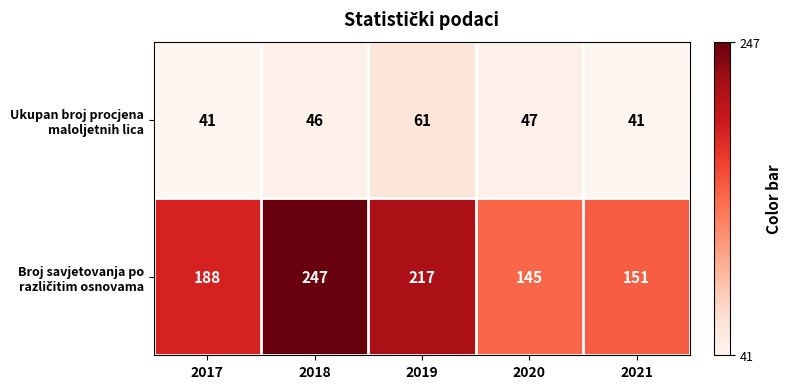

At how many categories does at least one series exceed 121?

5